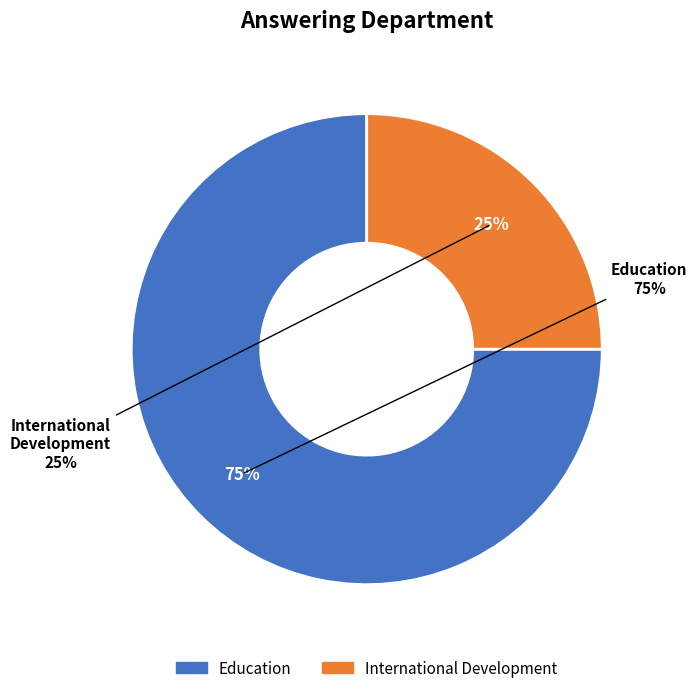

What percentage is the International Development slice, to the nearest percent?

25%